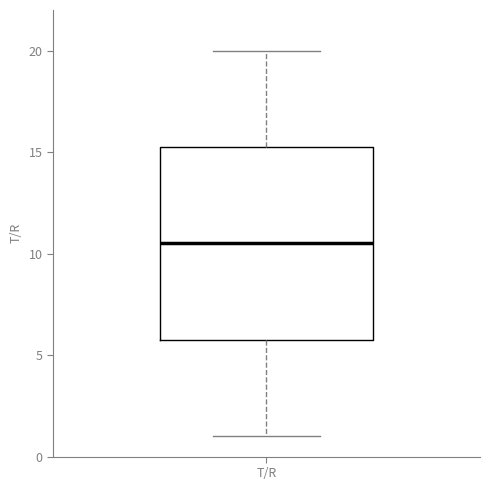

Where does the upper whisker of the box for T/R end on the y-axis? The values are not printed on the chart, so give them approximately, as read against the axis.

20.0